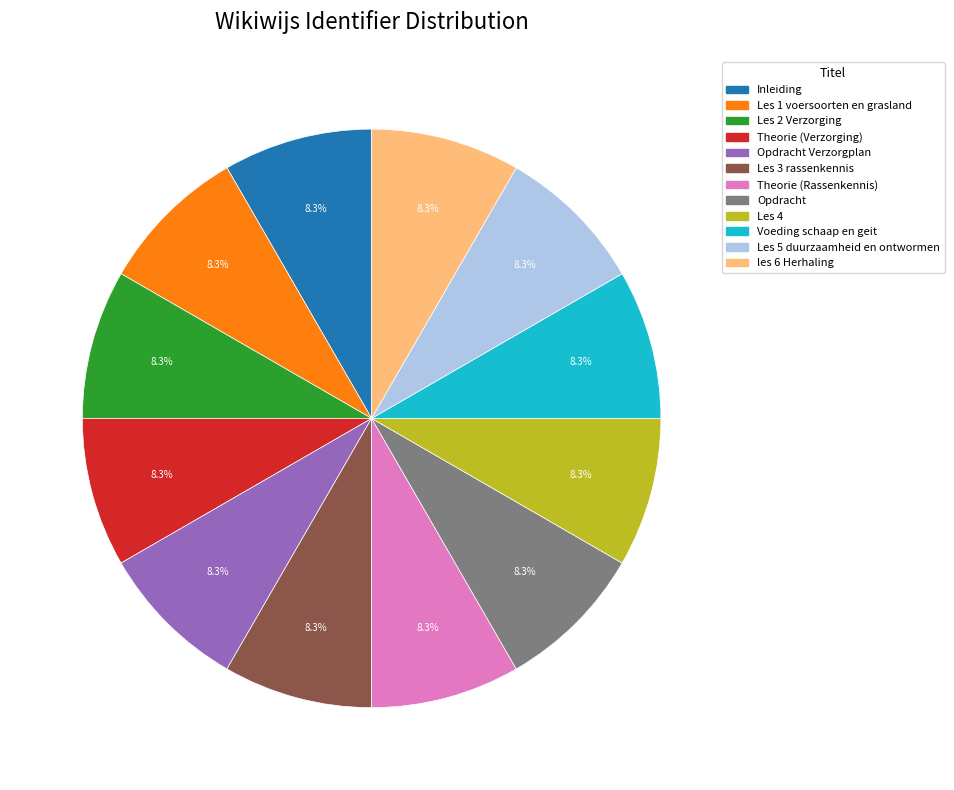

Does any single category account for the majority?

No